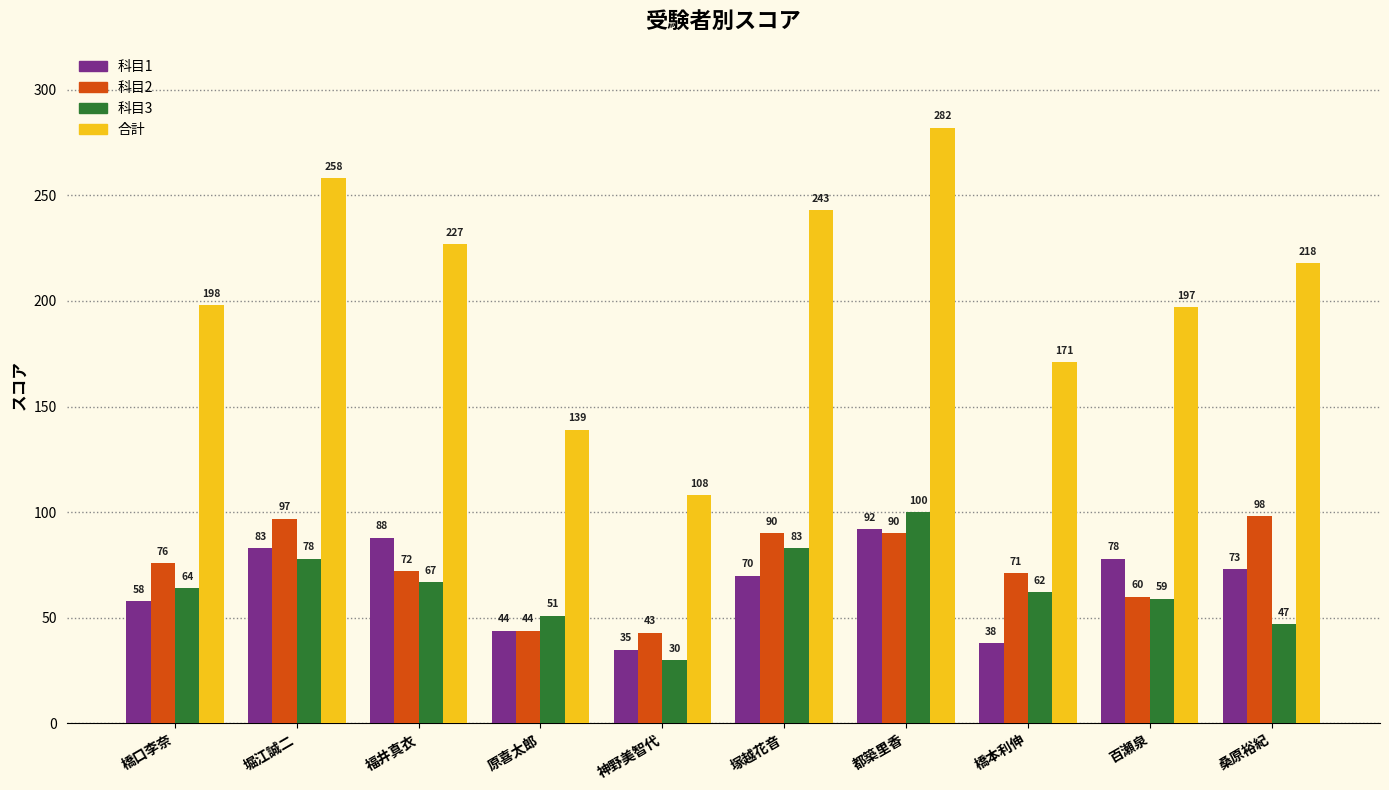

What is the difference between the 科目3 values at 堀江誠二 and 塚越花音?

5